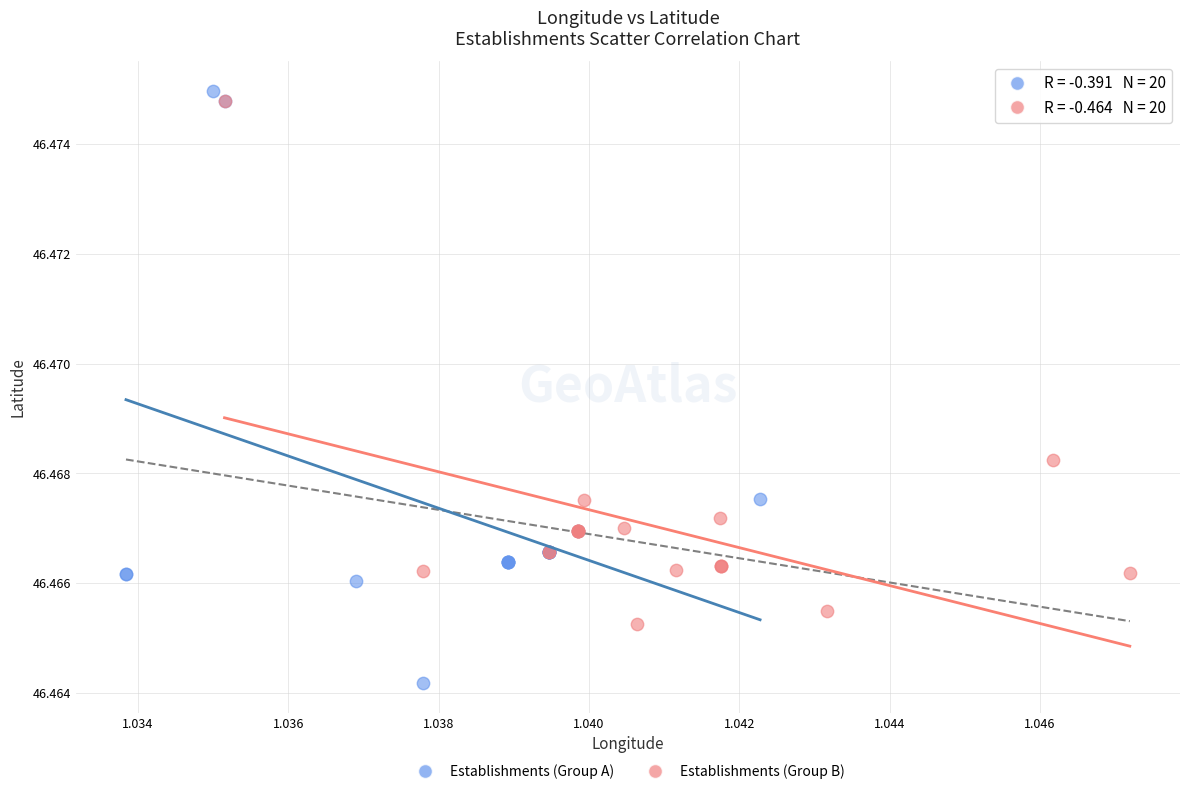

Which series reaches the minimum Y coordinate?

Establishments (Group A)